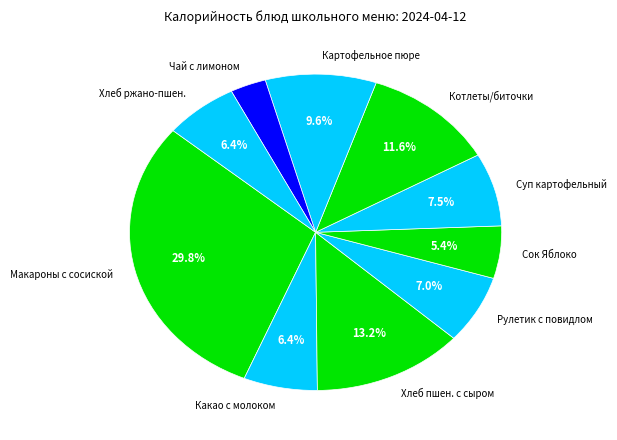

How many segments does this pie chart have?

10